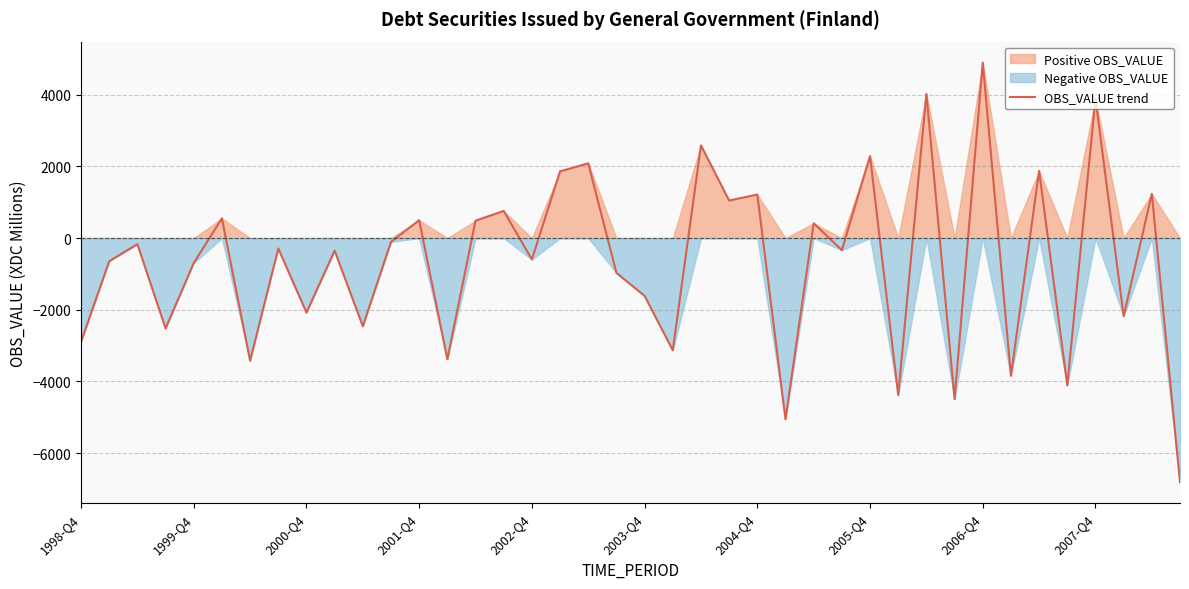

What is the minimum value for OBS_VALUE trend?

-6810